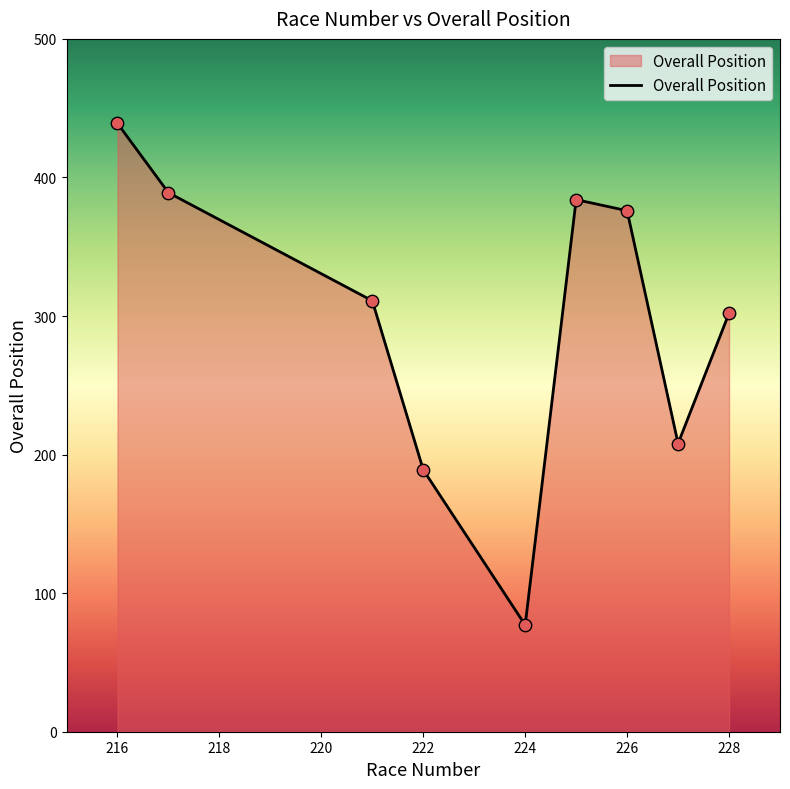

What is the maximum value shown in the chart?

439